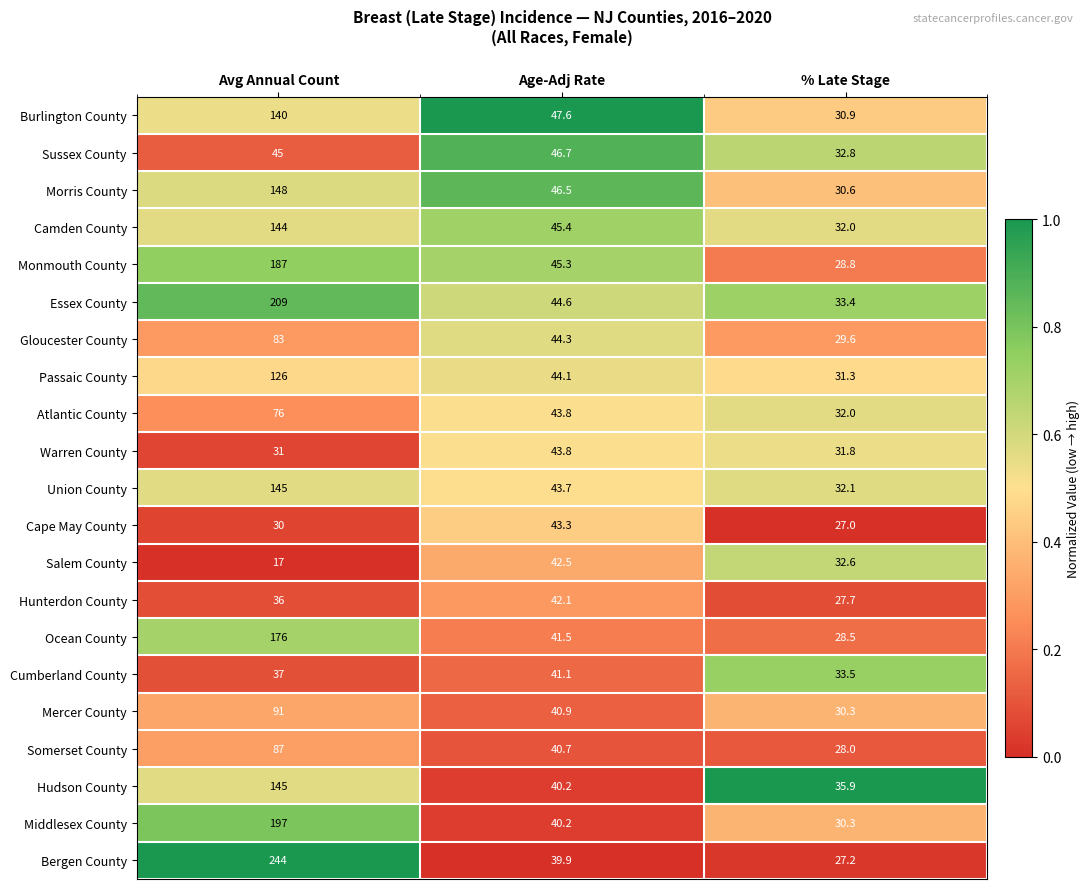

The Morris County series shows 73.0 at Avg Annual Count. True or false?

False